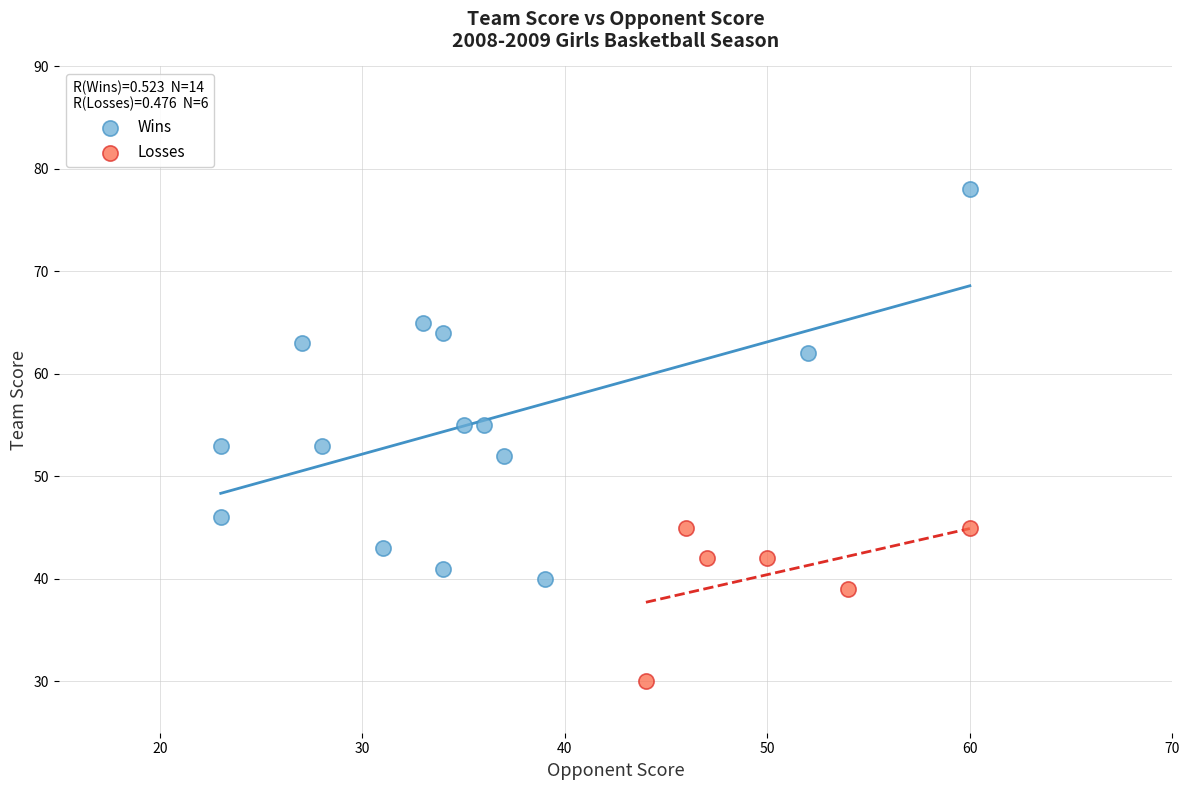

Which series contains the highest Y value?

Wins